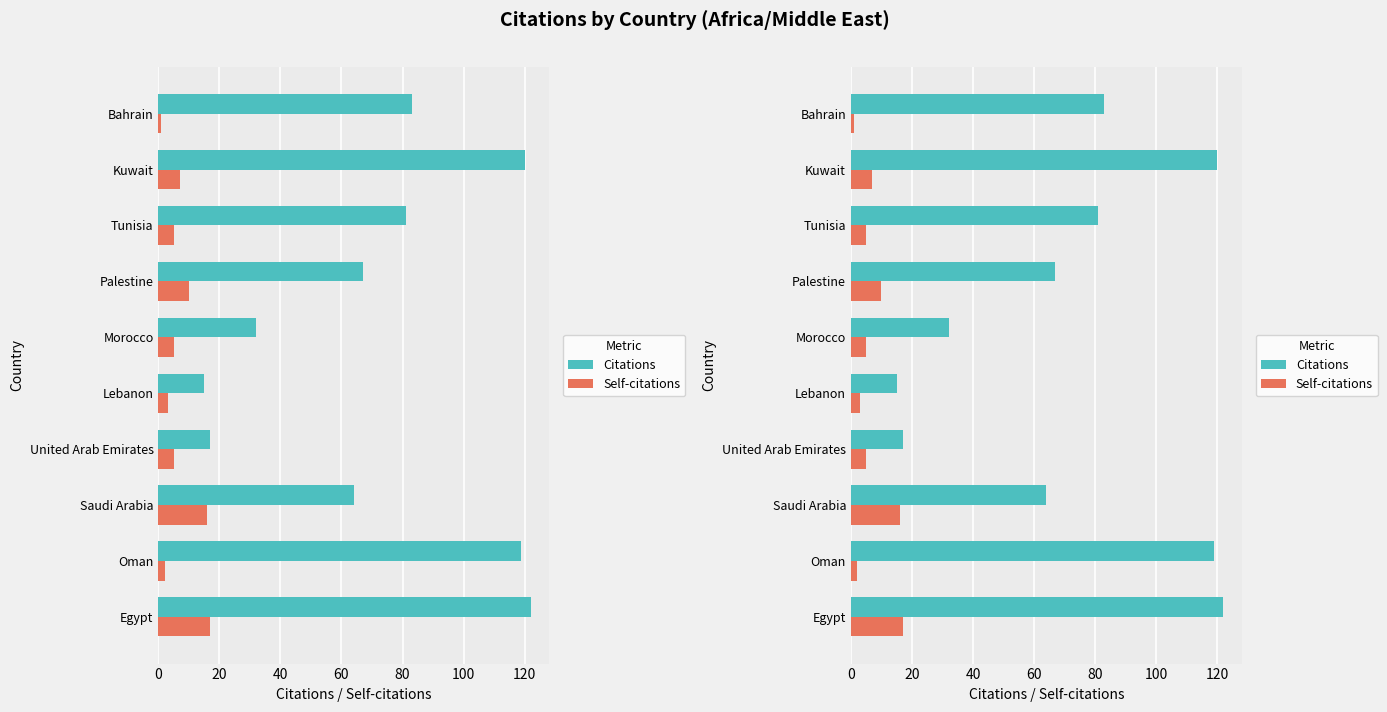

Which series has the largest total across all categories?

Citations